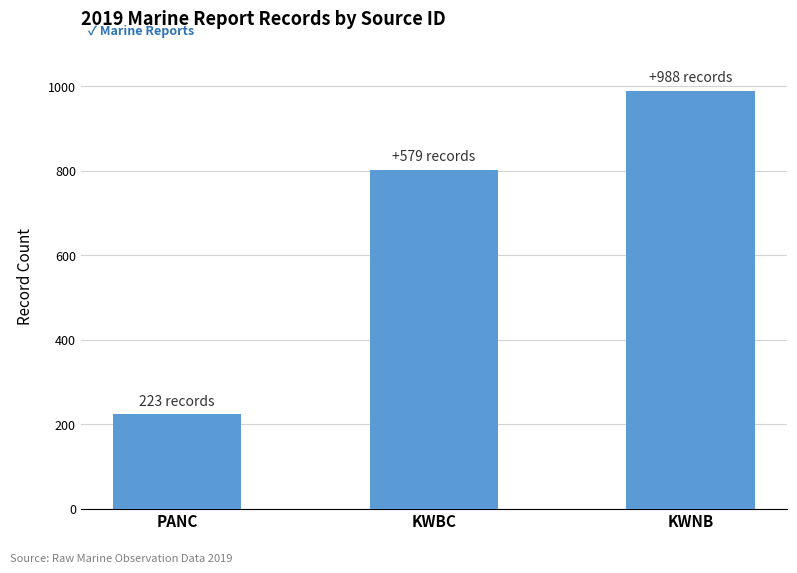

The value at PANC is 76. True or false?

False